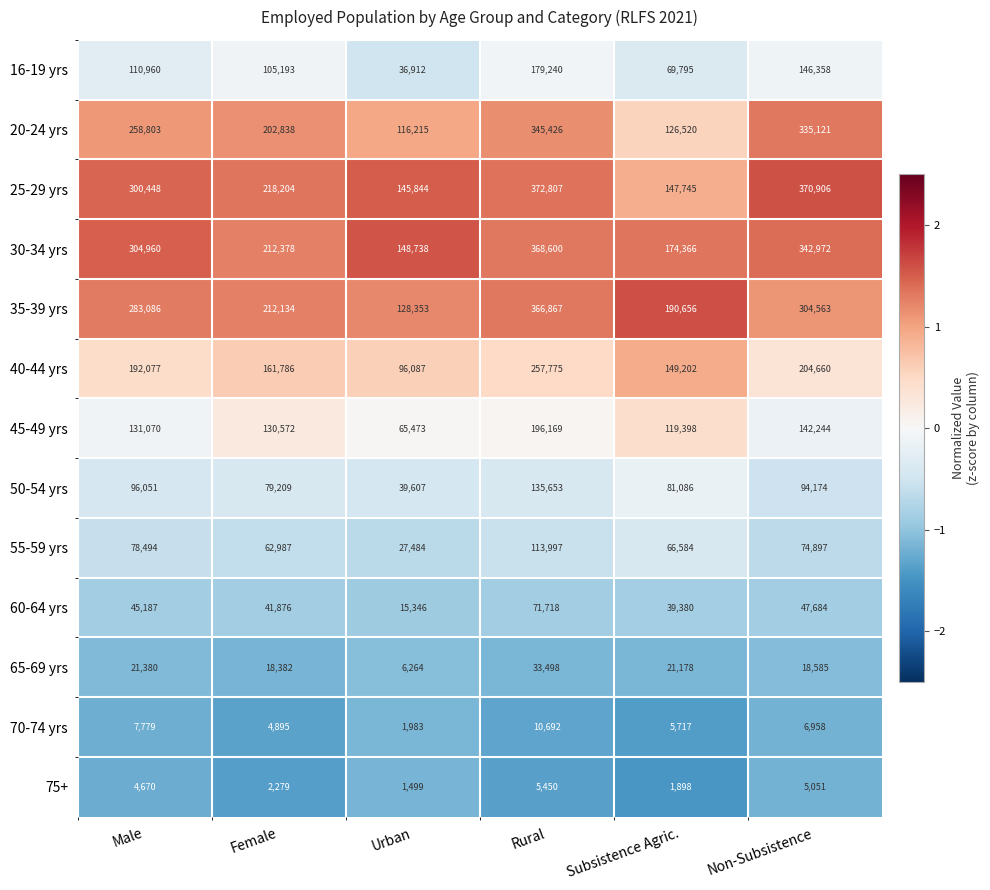

Which series has the largest total across all categories?

25-29 yrs